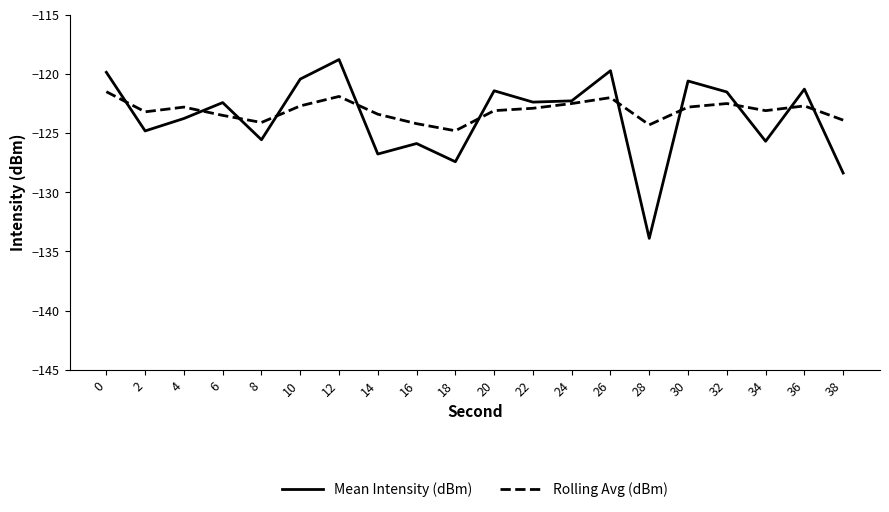

Between 8 and 24, which series saw the biggest shift?

Mean Intensity (dBm)